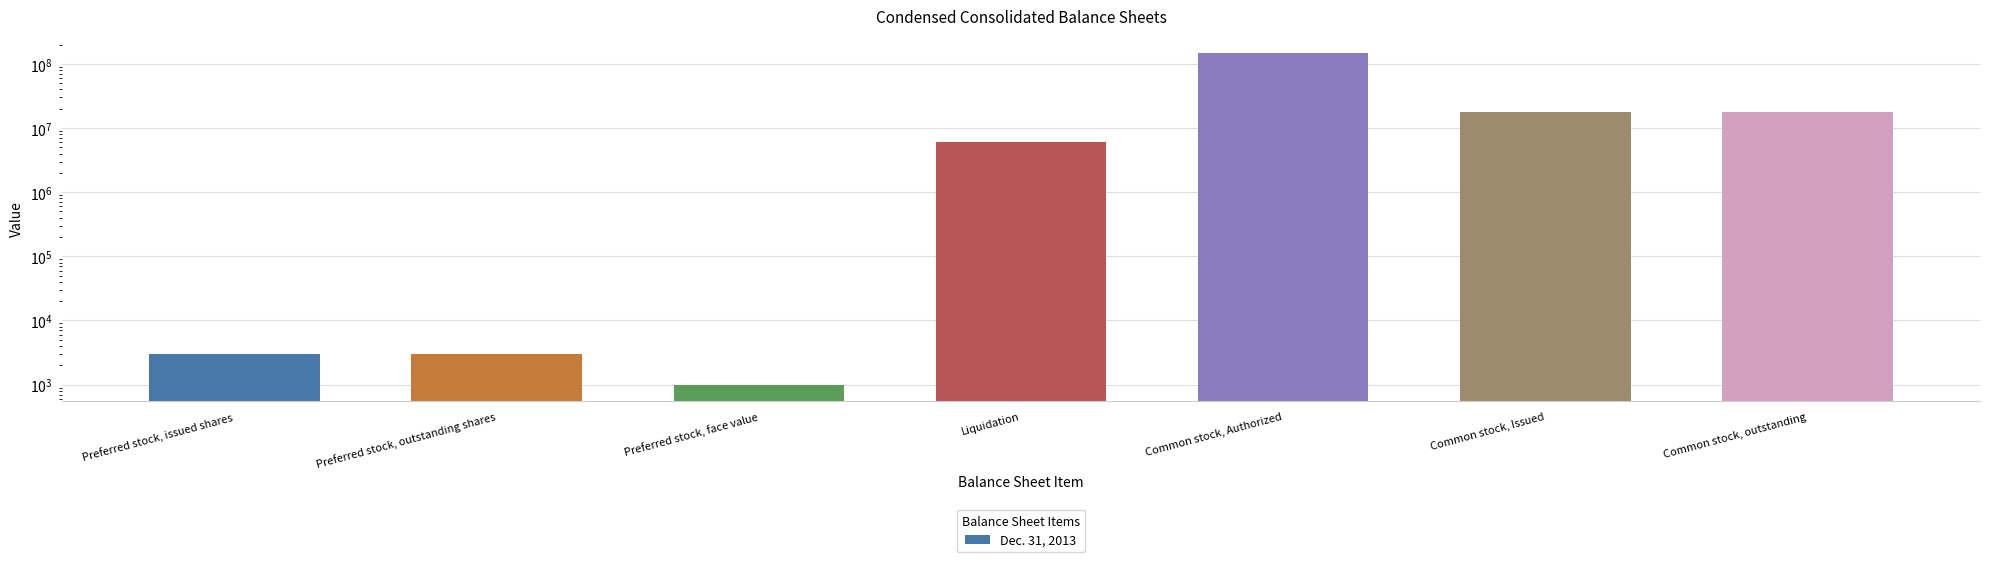

What is the label of the 2nd bar from the left?

Preferred stock, outstanding shares